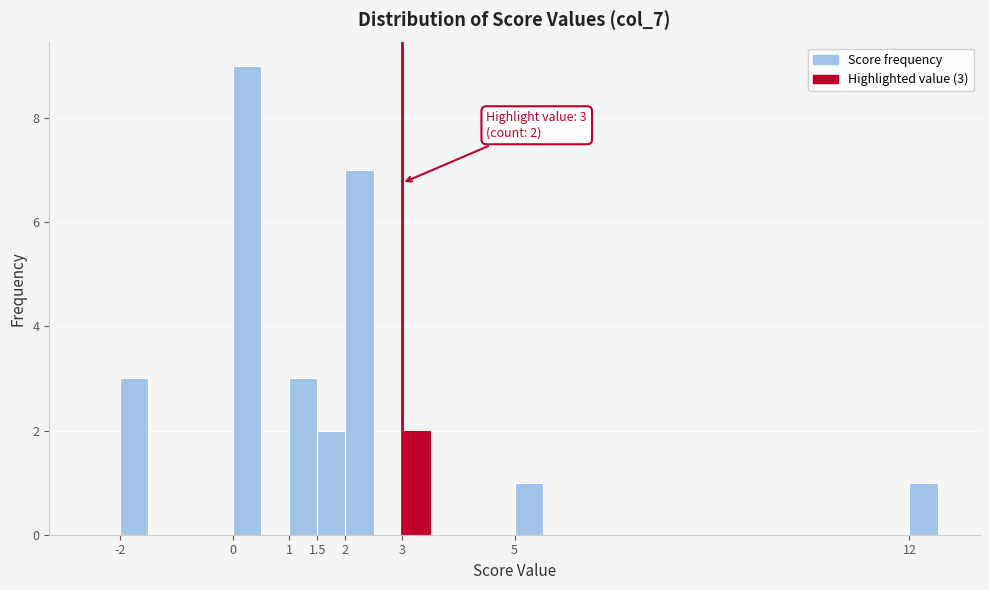

Over which range of the x-axis is the bar tallest?

0.0 to 0.5